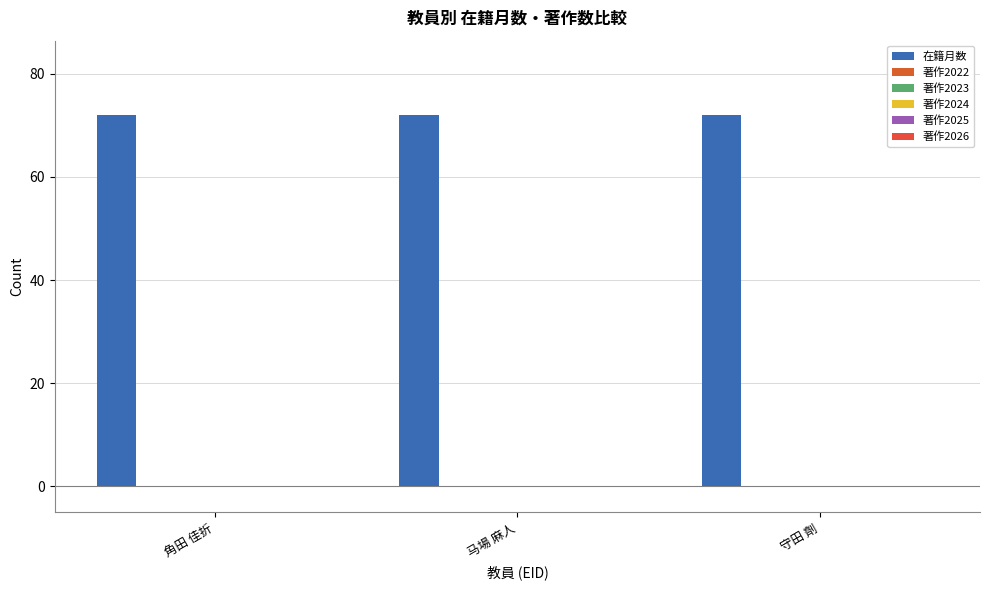

Which series has the largest range (max minus min)?

在籍月数